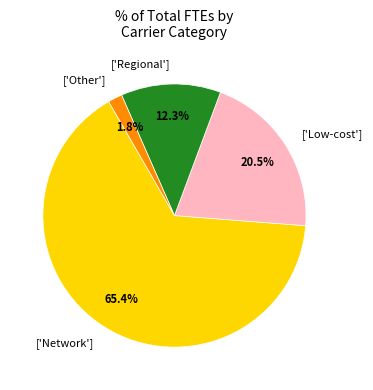

Combined, do ['Other'] and ['Regional'] account for over 50%?

No